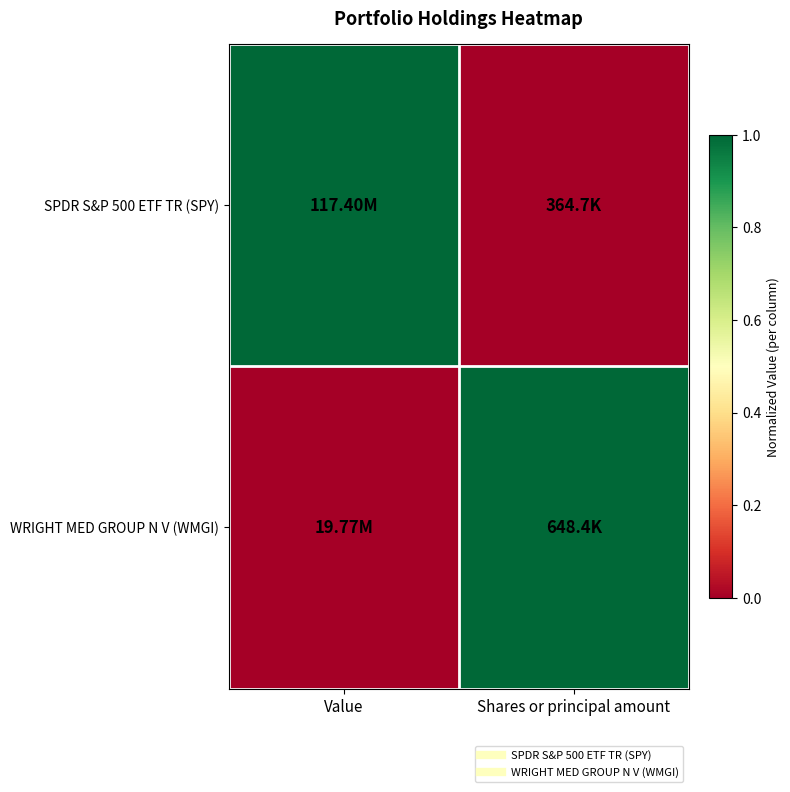

Rank the series at Shares or principal amount from lowest to highest value.

SPDR S&P 500 ETF TR (SPY), WRIGHT MED GROUP N V (WMGI)